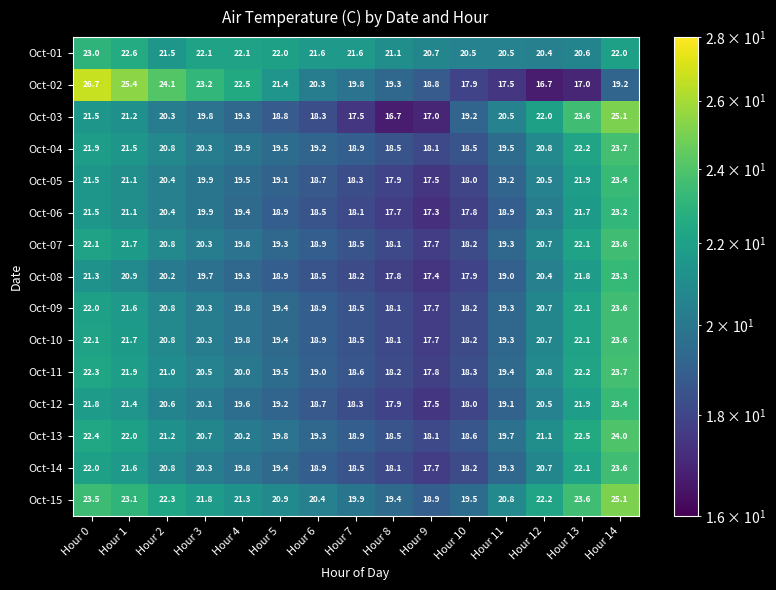

What is the spread (max minus min) of values at Hour 11?

3.3